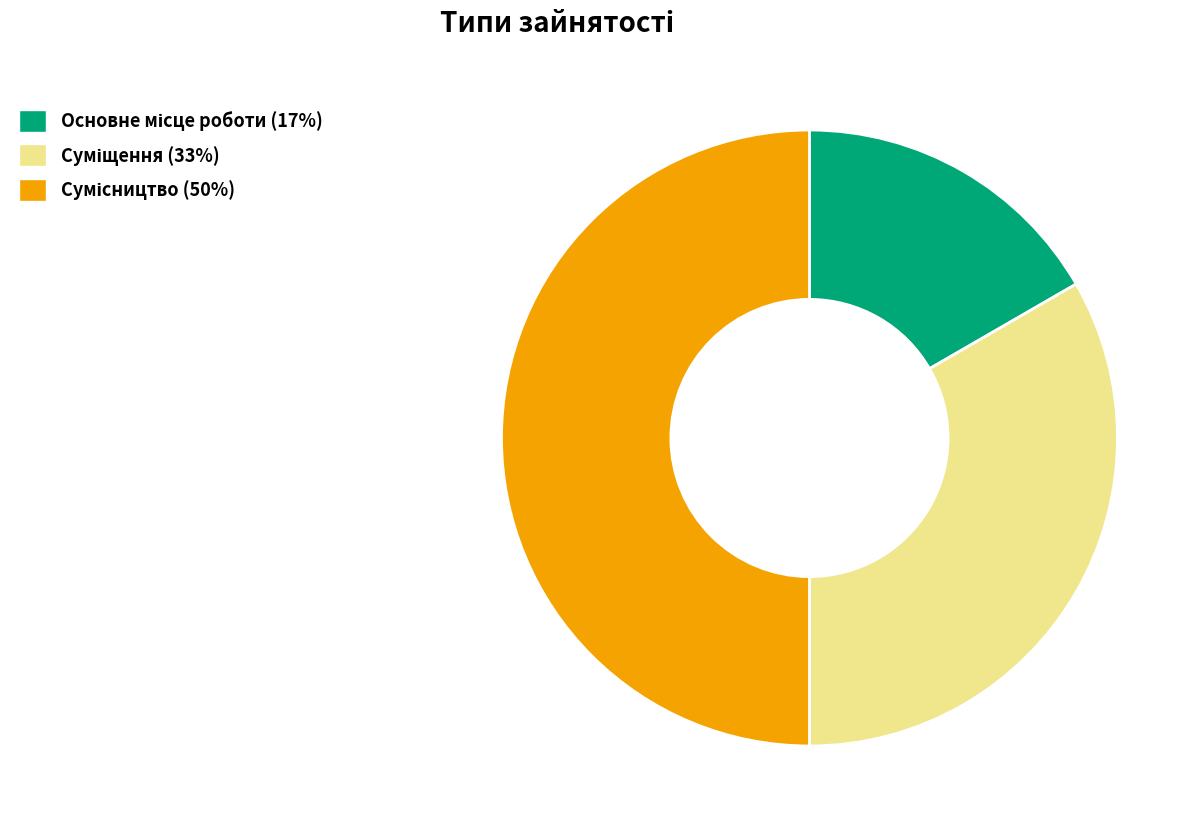

To the nearest percent, what percentage of the pie is Сумісництво?

50%